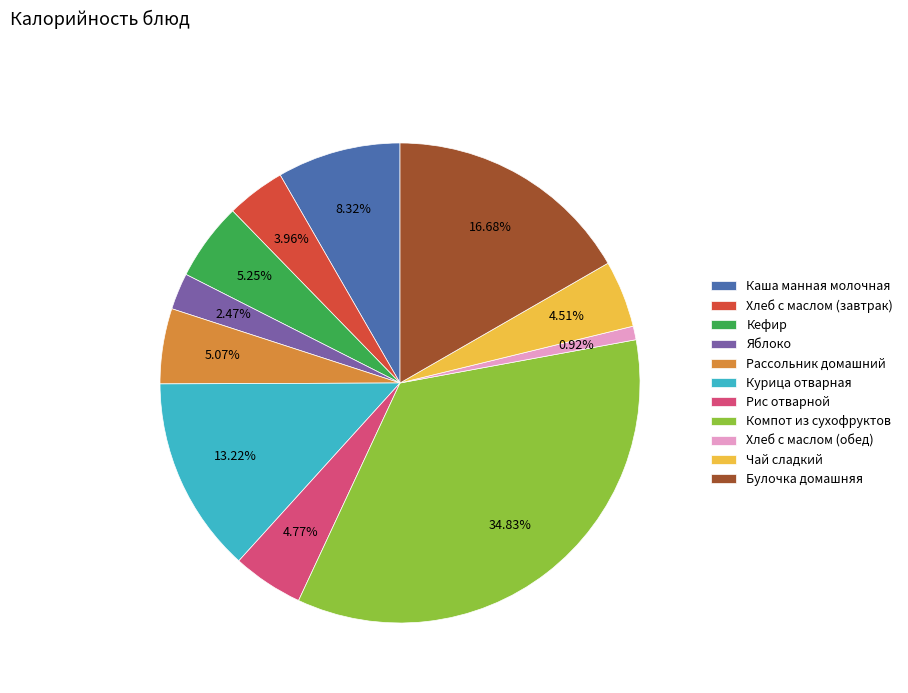

True or false: Хлеб с маслом (обед) accounts for 1% of the total.

True